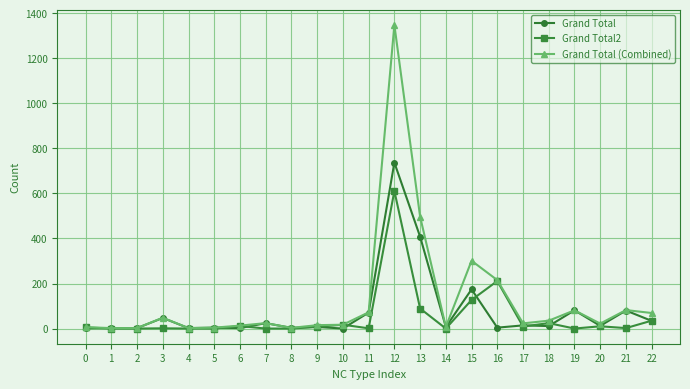

True or false: Grand Total (Combined) has more than 1 points higher than both neighbors.

True